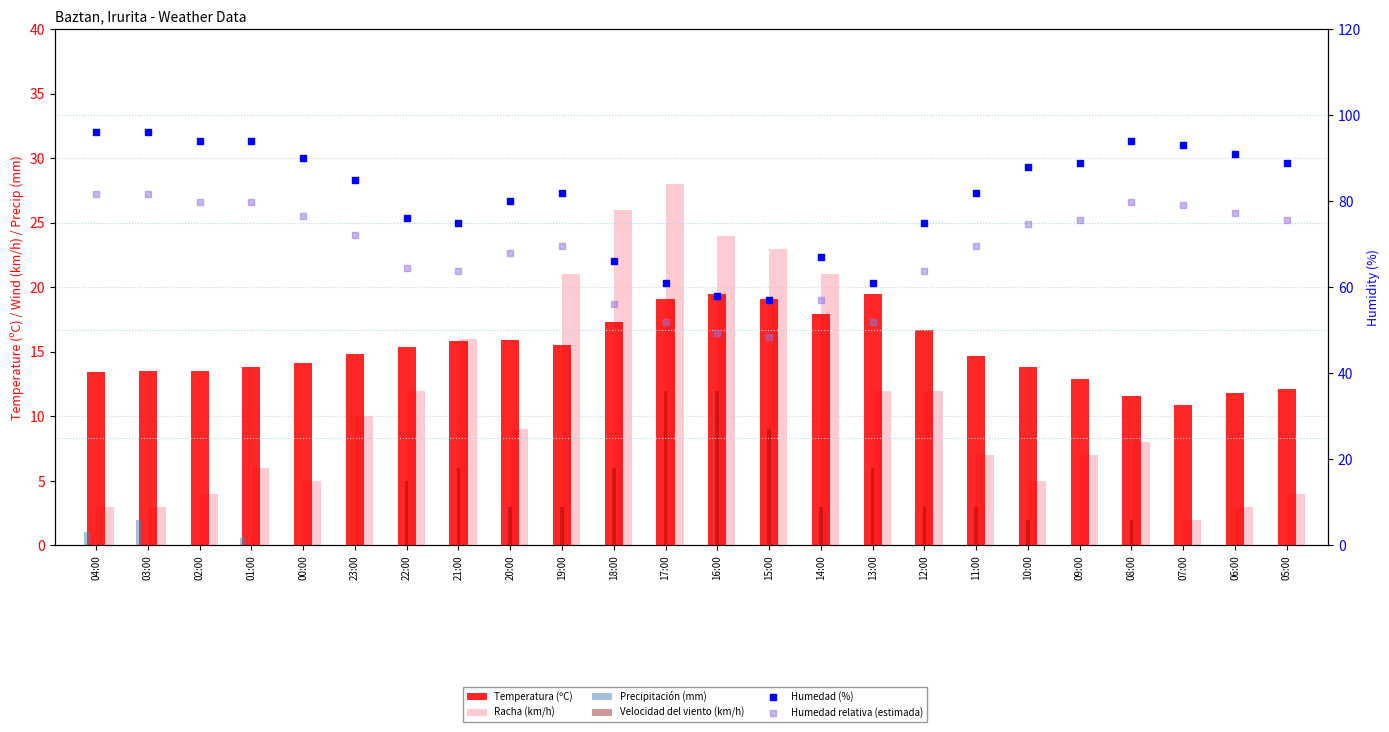

Is the value of Racha (km/h) at 14:00 greater than the value of Temperatura (ºC) at 22:00?

Yes